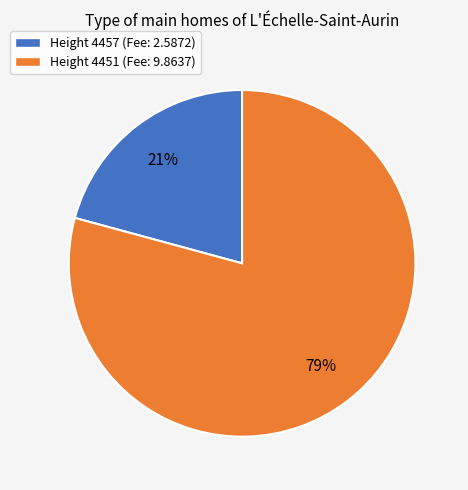

To the nearest percent, what percentage of the pie is Height 4451 (Fee: 9.8637)?

79%